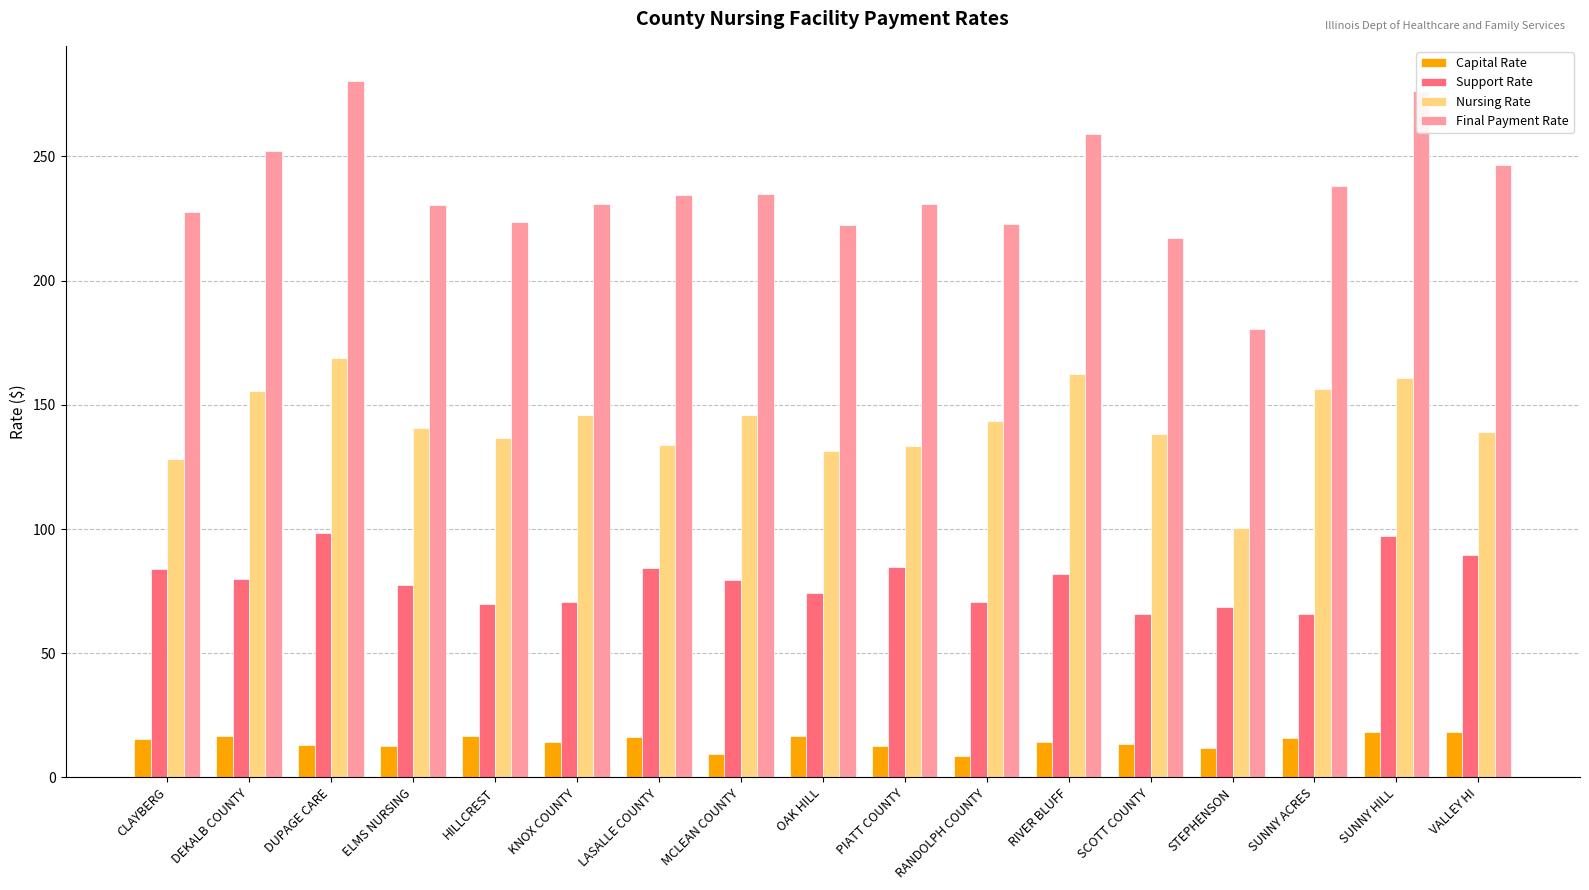

The value of Final Payment Rate at RANDOLPH COUNTY is 327.1. True or false?

False